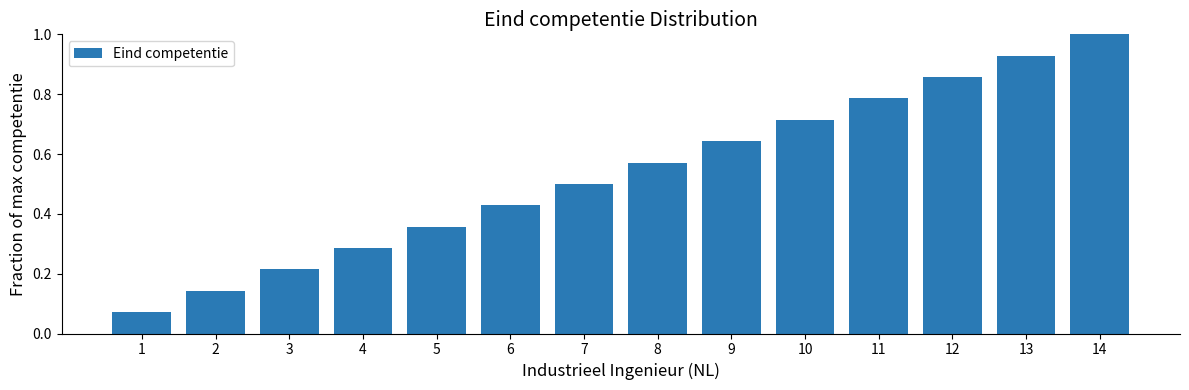

Read the value at 14.

1.0